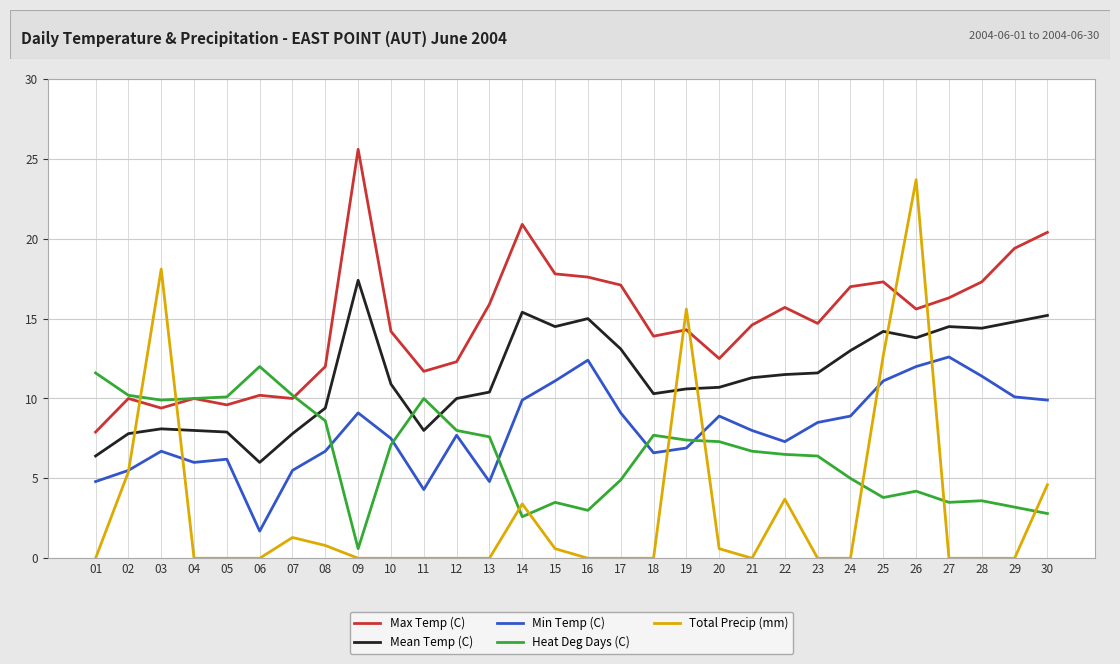

What is the greatest value displayed?

25.6